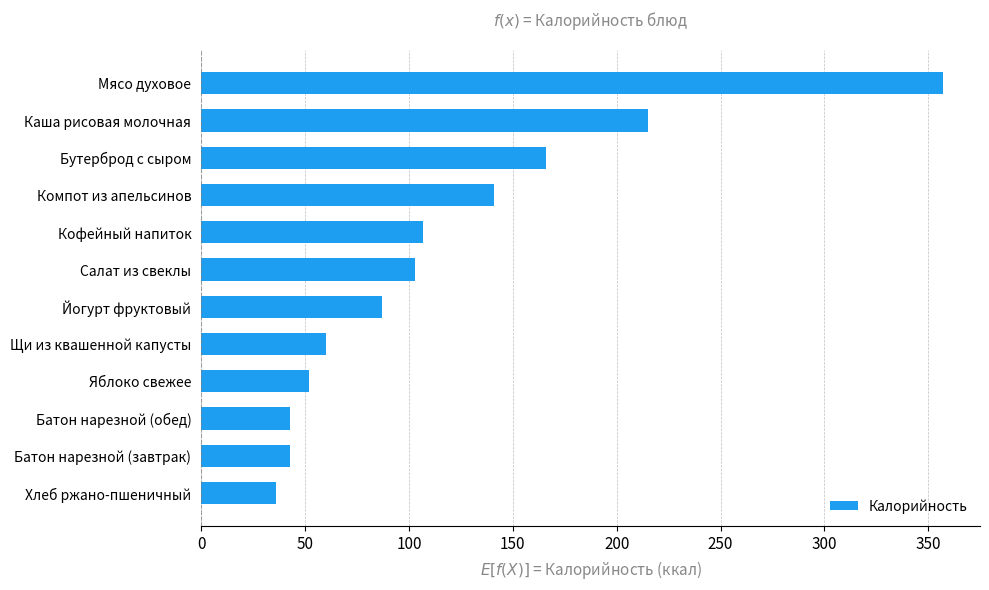

Approximately how many times larger is the value at Кофейный напиток compared to Батон нарезной (завтрак)?

2.5